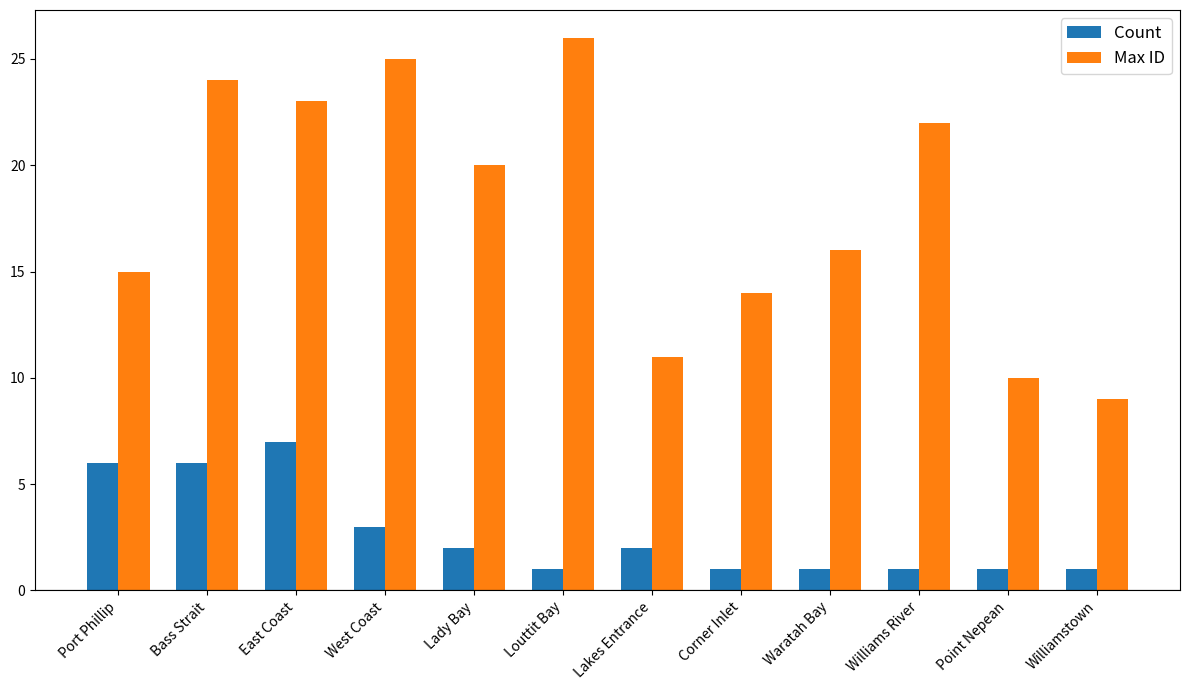

How many groups of bars are there?

12